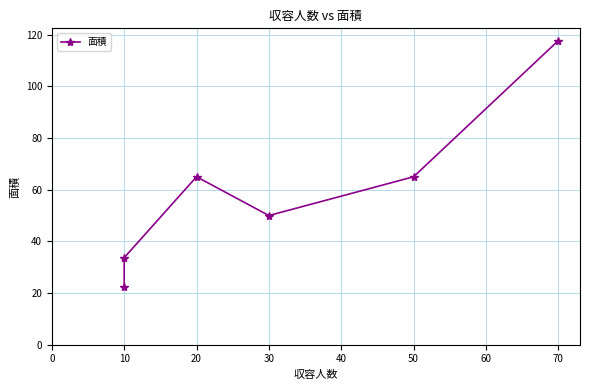

Reading right to left, what are all the values shown in this chart?

117.7	65.0	50.0	65.0	33.7	22.5